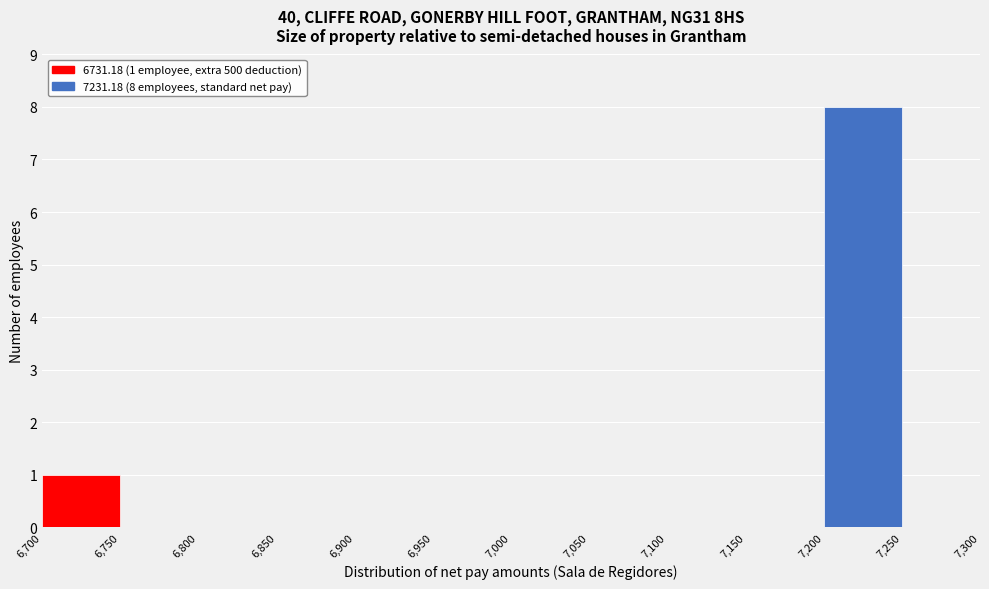

Over which range of the x-axis is the bar tallest?

7,200 to 7,250